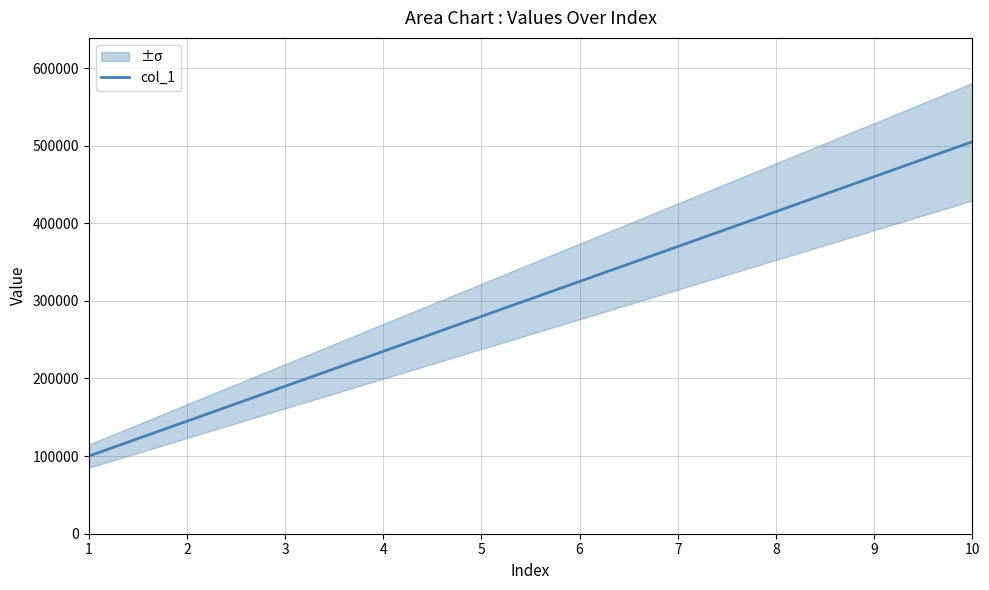

Reading right to left, list all the values displayed in this chart.

505000	460000	415000	370000	325000	280000	235000	190000	145000	100000